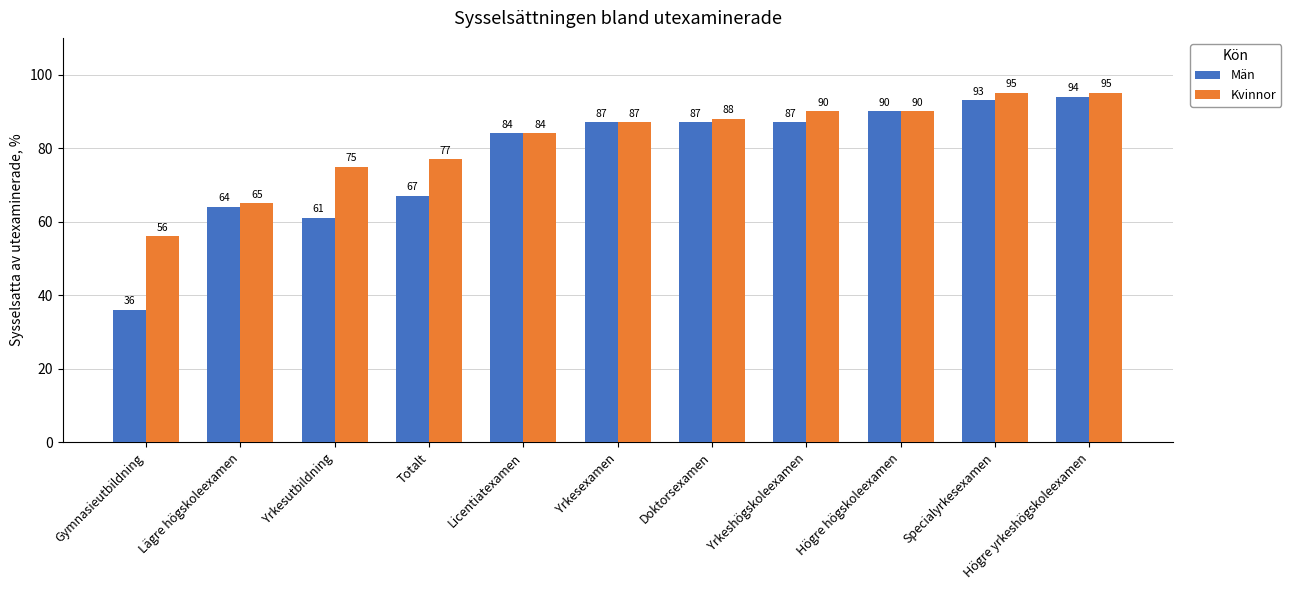

What is the sum of all Män values?

850